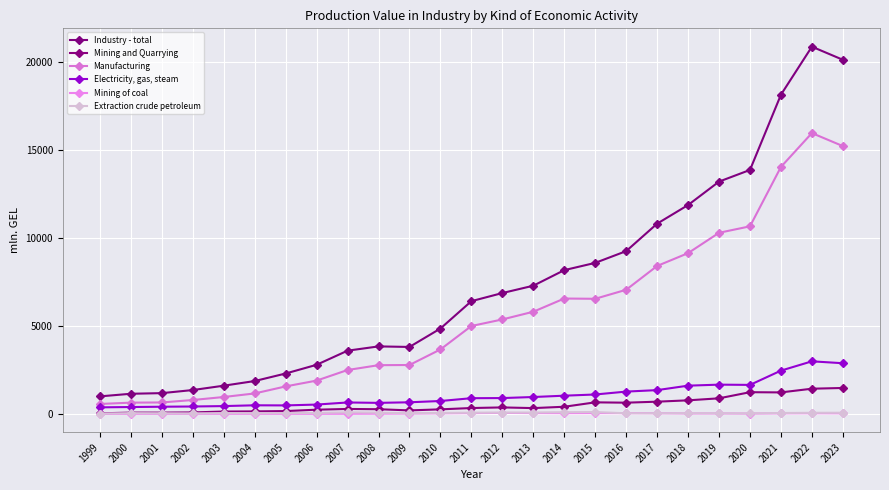

Where is the first local minimum for Extraction crude petroleum?

2002